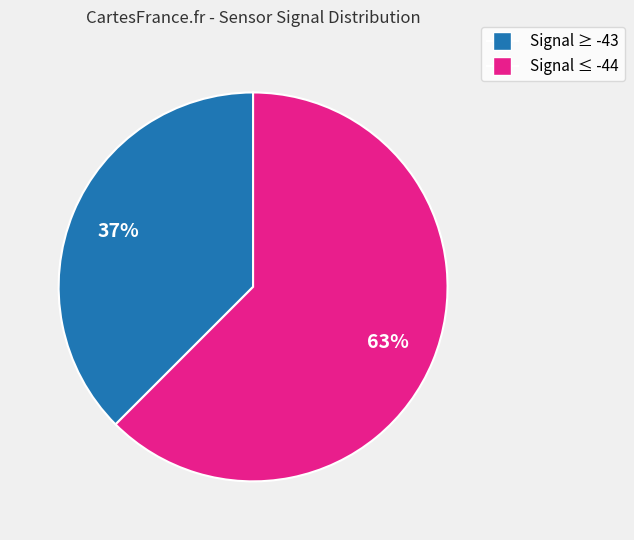

Is there a majority slice in this chart?

Yes